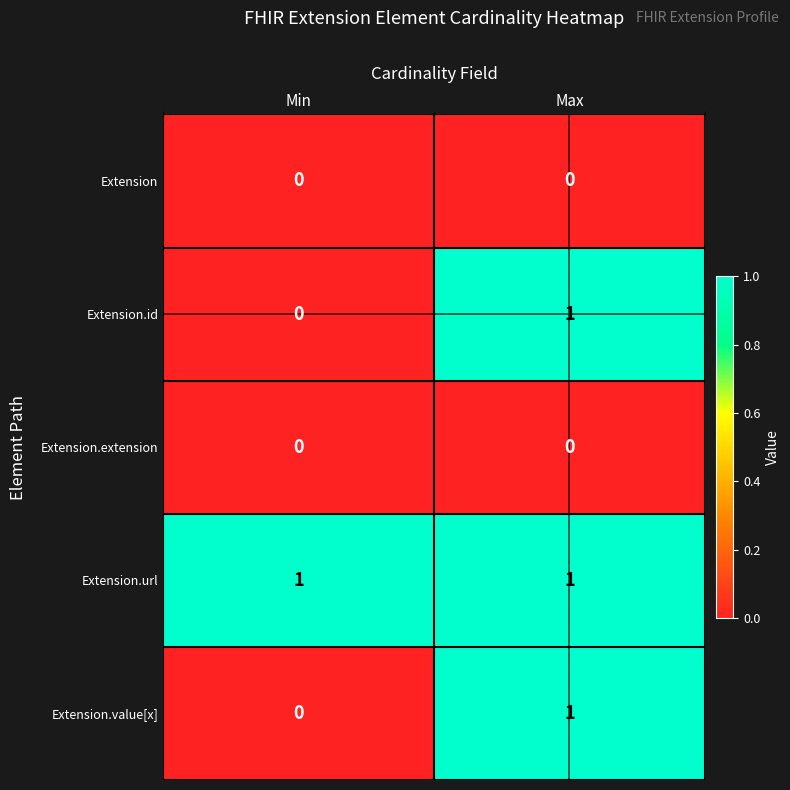

List the labels in order of Extension.id value, largest first.

Max, Min